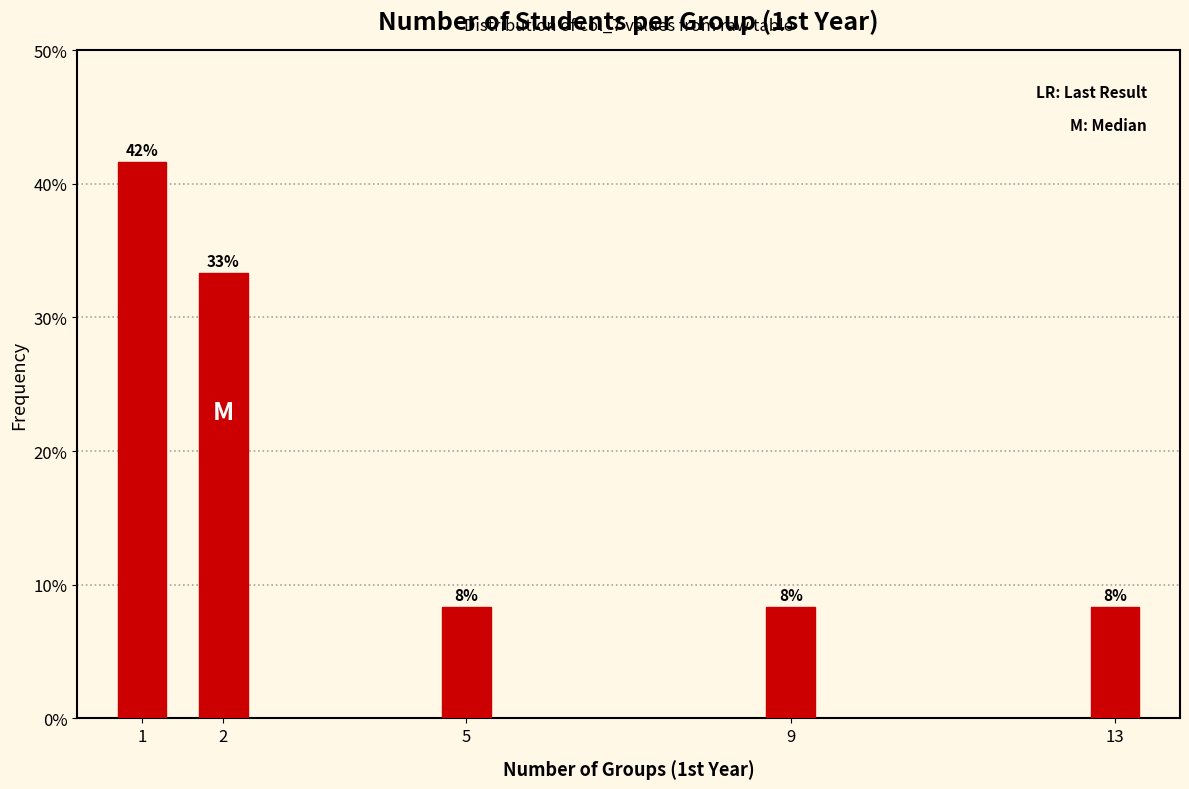

Does the chart contain any negative values?

No